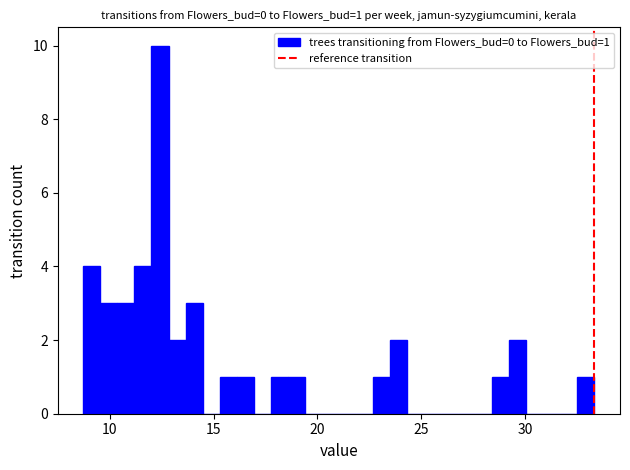

Read against the x-axis, roughly where is the centre of the tallest bar?

12.5